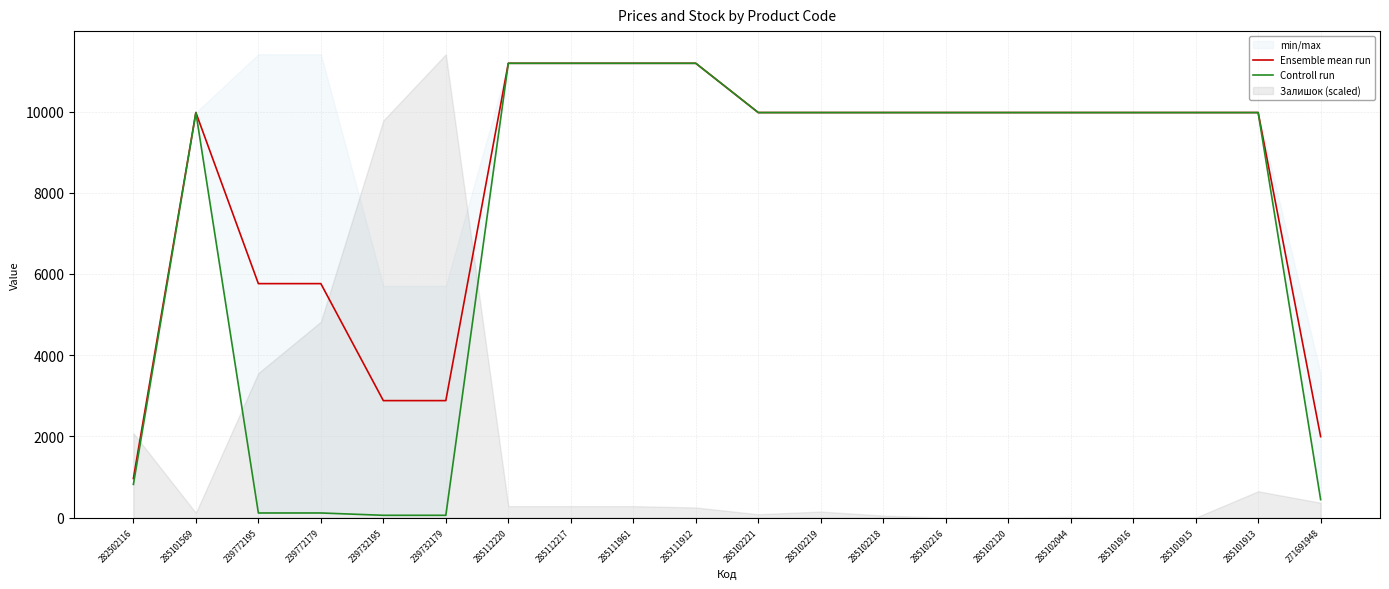

True or false: Ensemble mean run has a value of 7704.4 at 285112220.

False